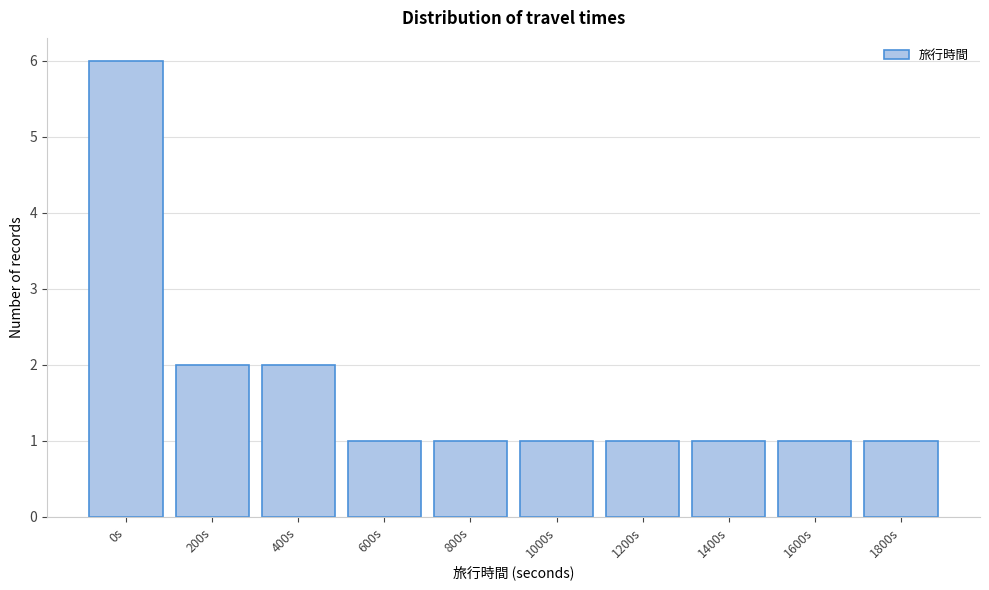

Reading right to left, transcribe all the data shown in this chart.

1	1	1	1	1	1	1	2	2	6